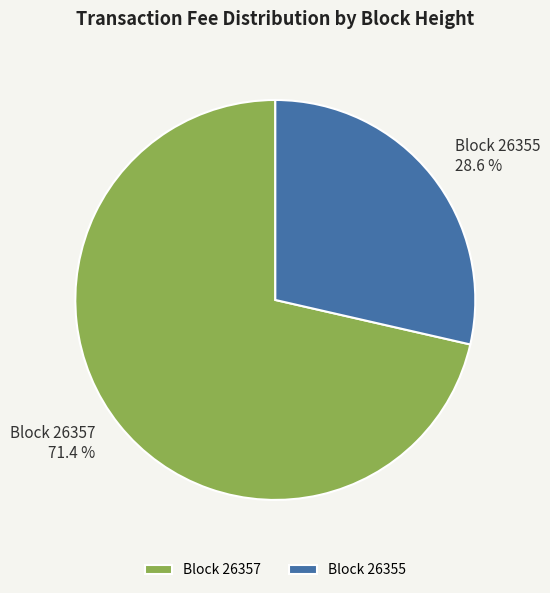

Which slice represents more than half of the pie?

Block 26357